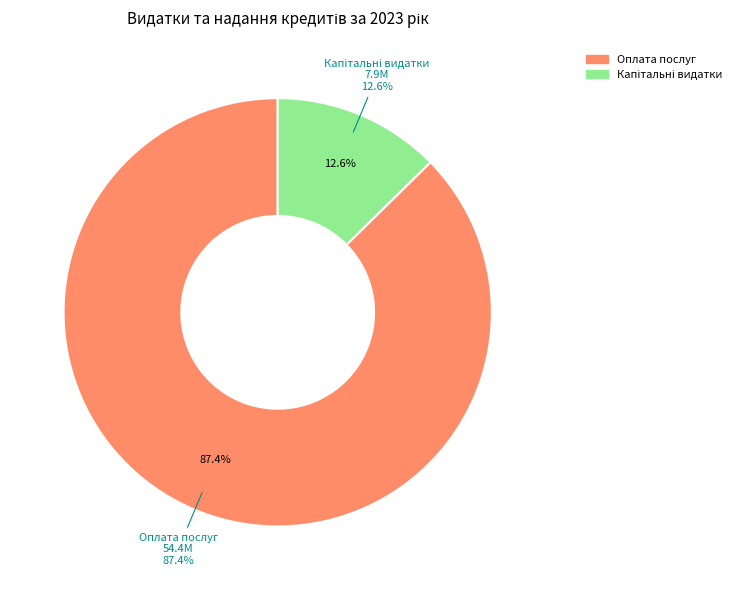

Does Оплата послуг (крім комунальних) represent more than half of the total?

No